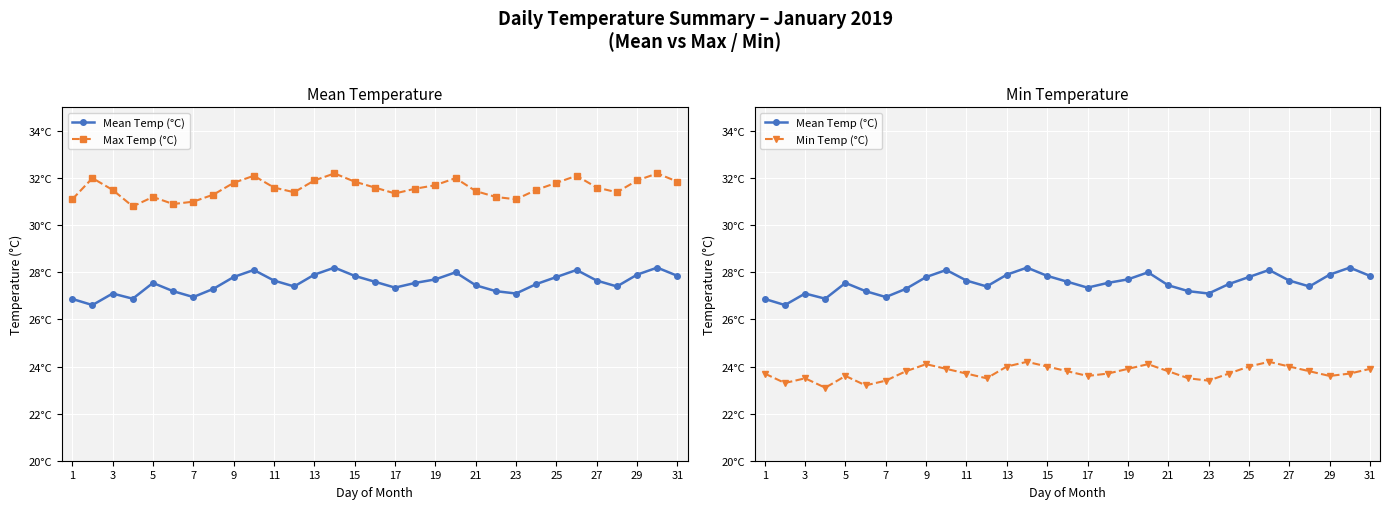

What is the average value of the Mean Temp (°C) series?

27.5